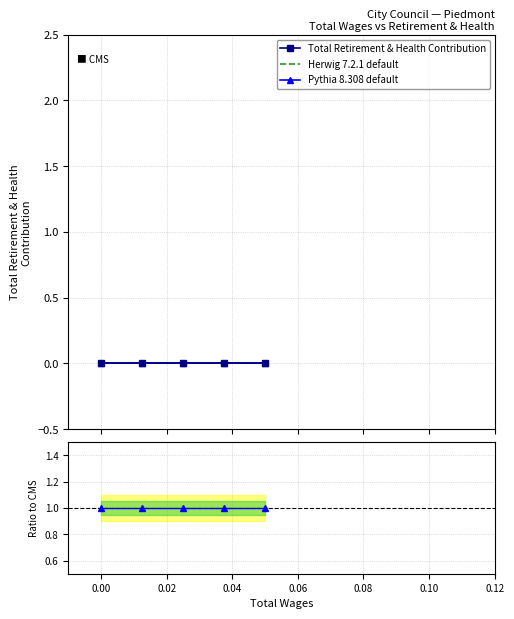

What position from the left is 0.02?

3